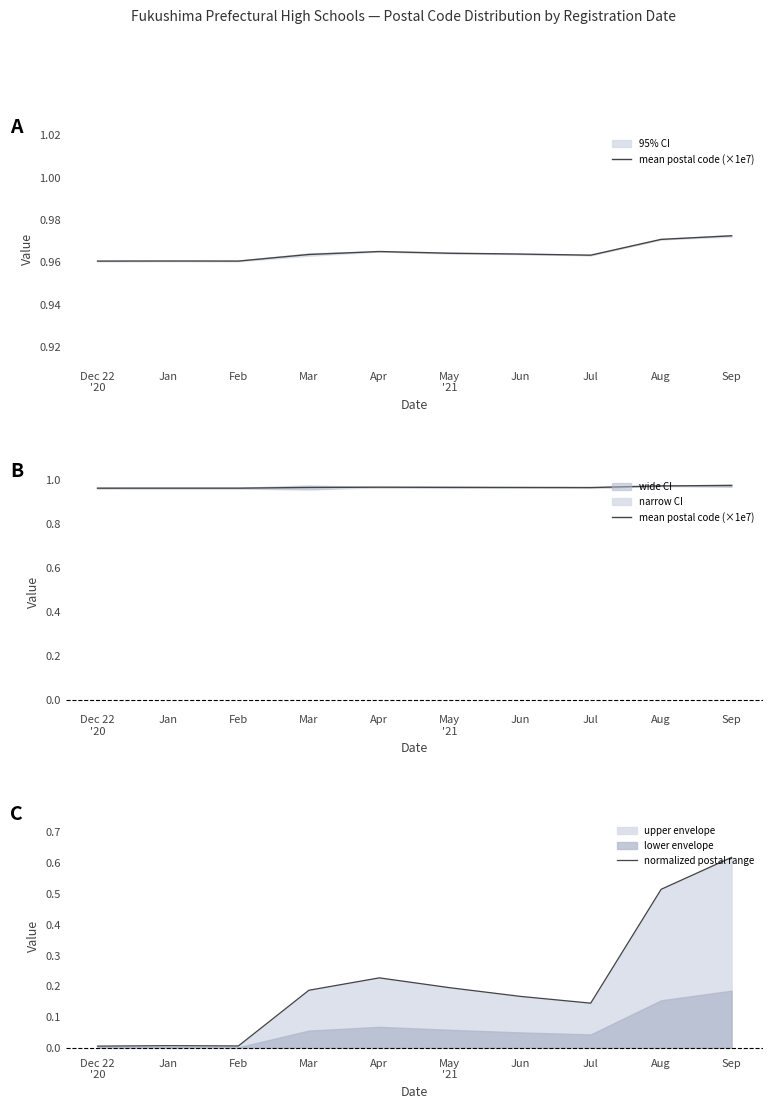

True or false: mean postal code (×1e7) and normalized postal range intersect in this chart.

False